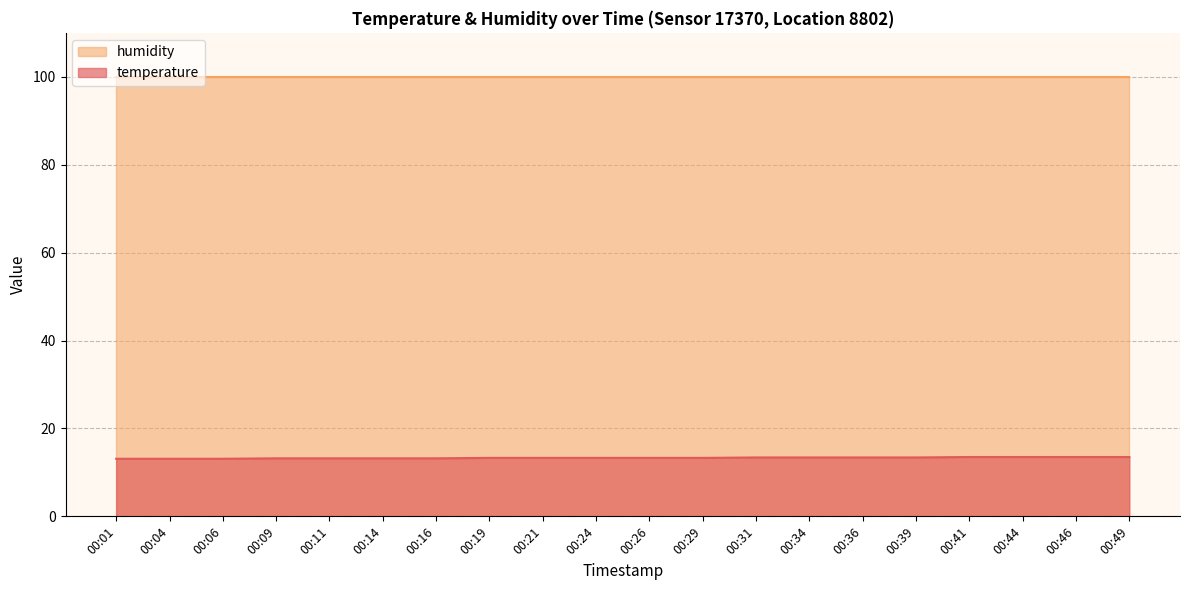

Between 00:36 and 00:16, which is larger?

00:36